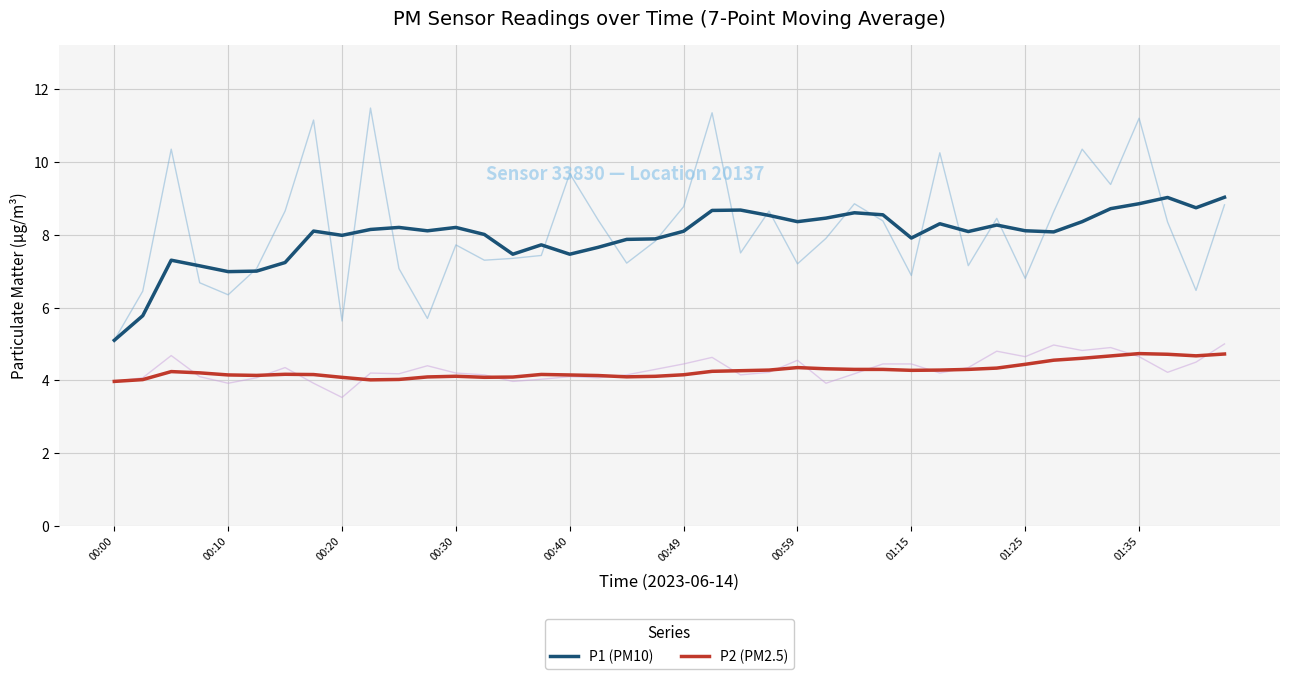

True or false: P2 (PM2.5) has more than 1 interior local peaks.

True